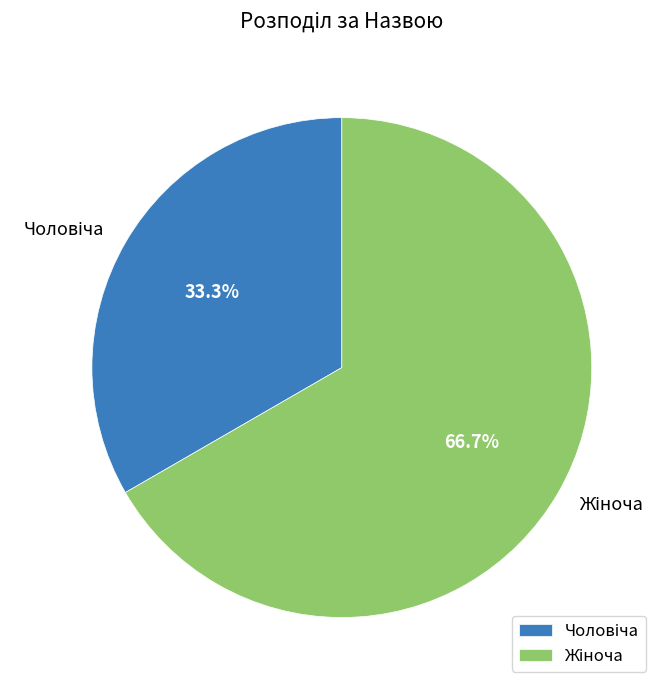

Is there a majority slice in this chart?

Yes